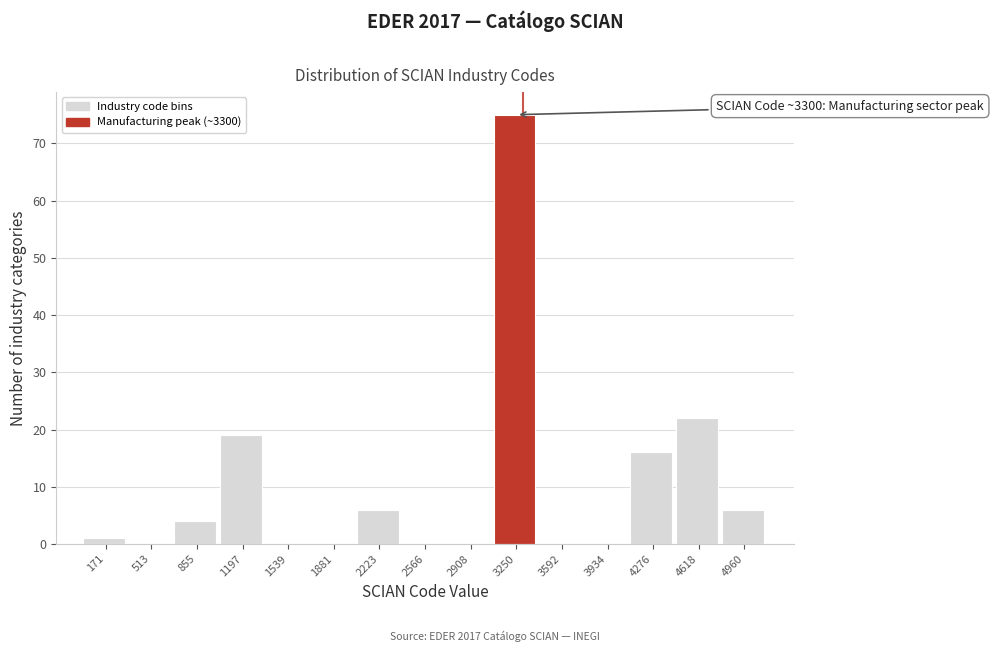

Which range on the x-axis has the tallest bar?

3100 to 3400